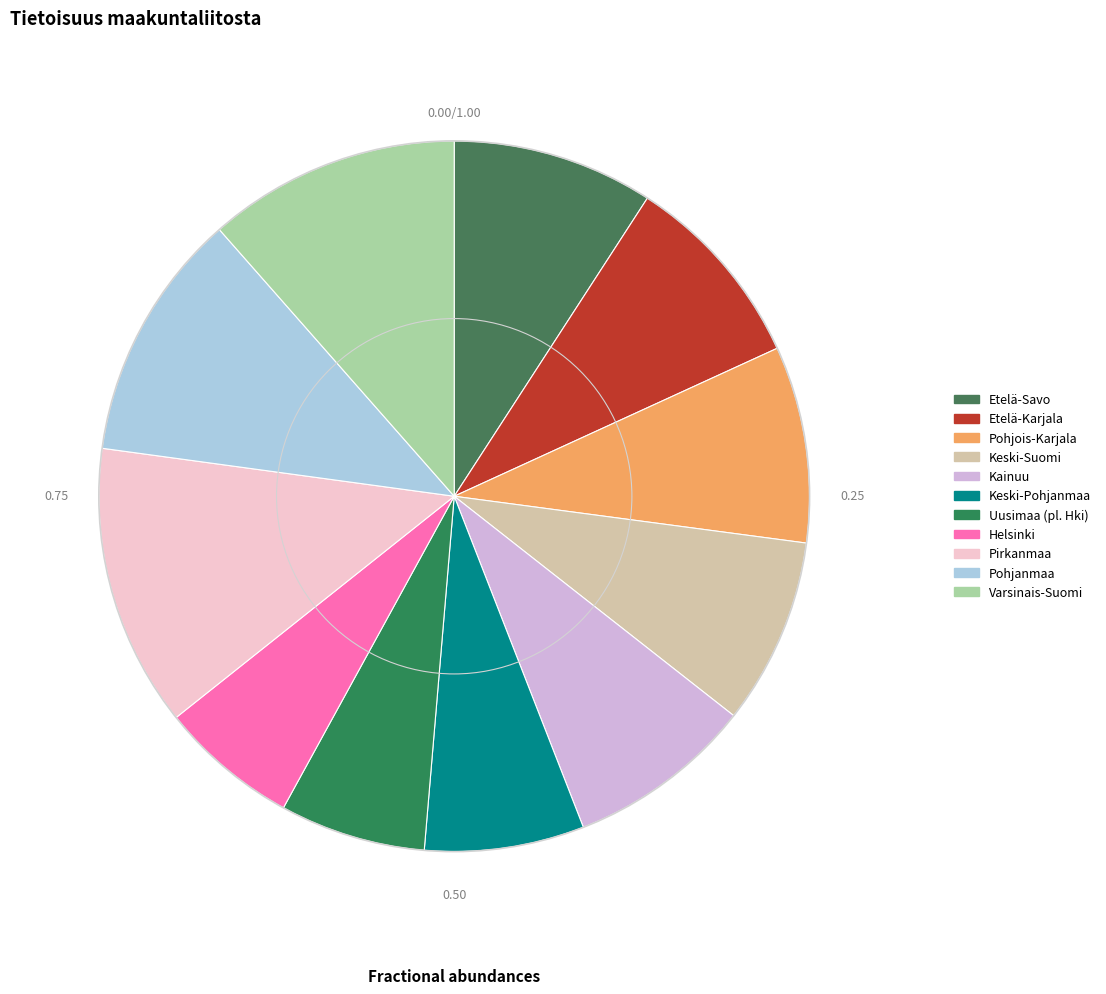

What is the change in value from Kainuu to Varsinais-Suomi?

+0.9